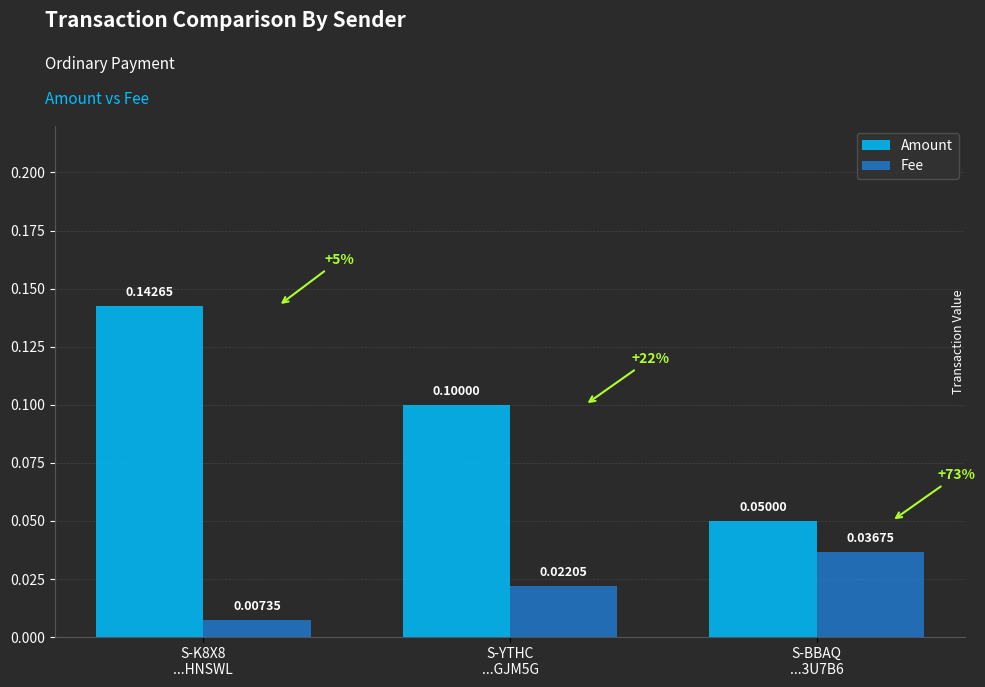

Which series has the largest total across all categories?

Amount